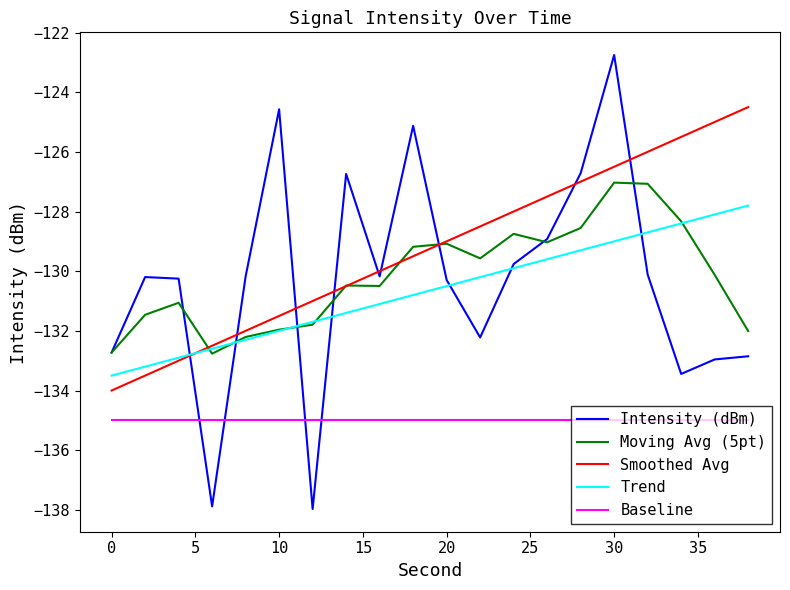

Rank the series by their maximum value, from lowest to highest.

Baseline, Trend, Moving Avg (5pt), Smoothed Avg, Intensity (dBm)